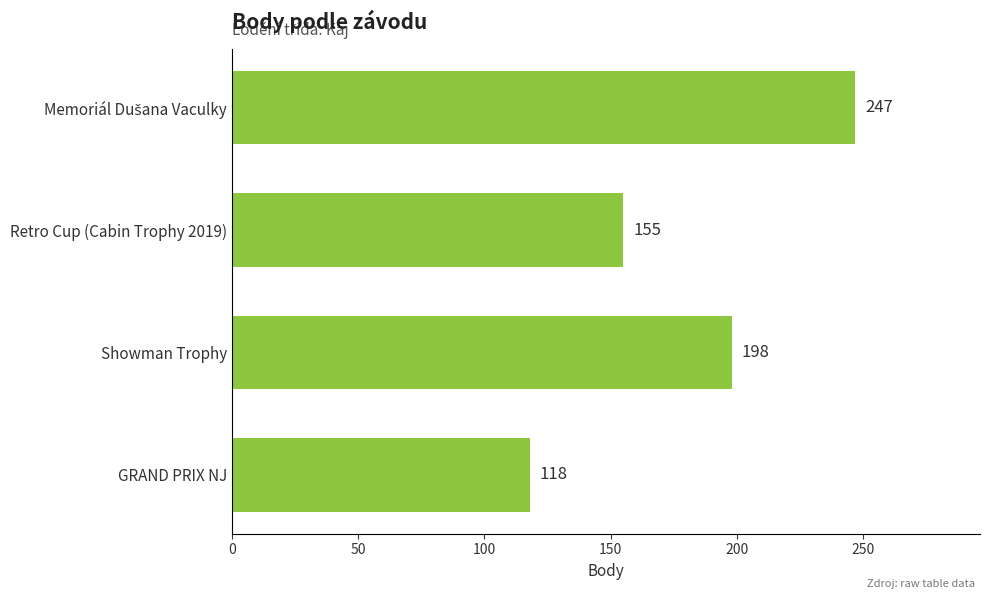

What value does the data have at Showman Trophy?

198